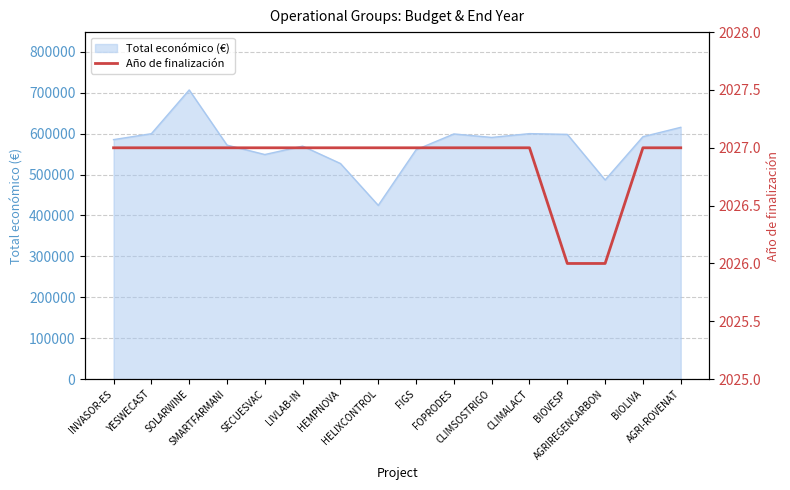

Where is the data nearest to the value 2026?

BIOVESP